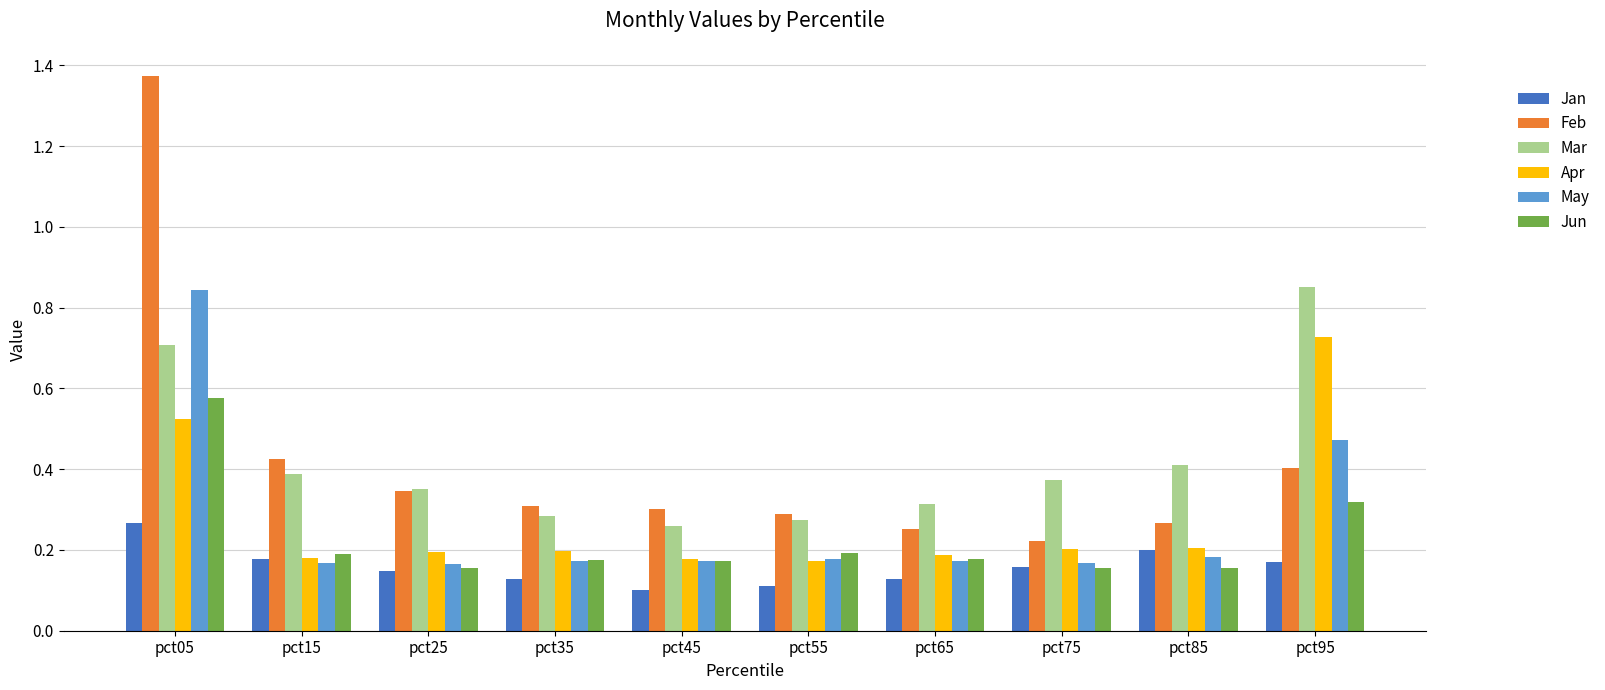

True or false: Jun has a value of 0.2 at pct45.

True